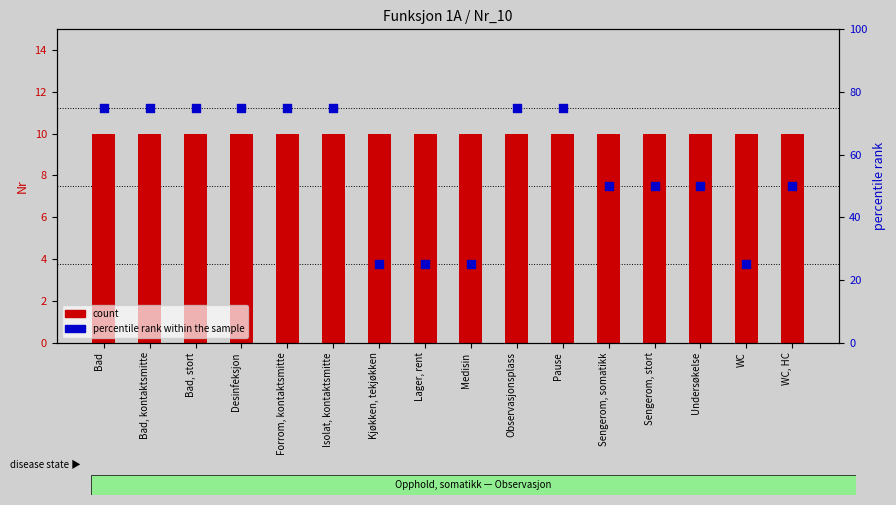

At how many categories does at least one series exceed 60?

8